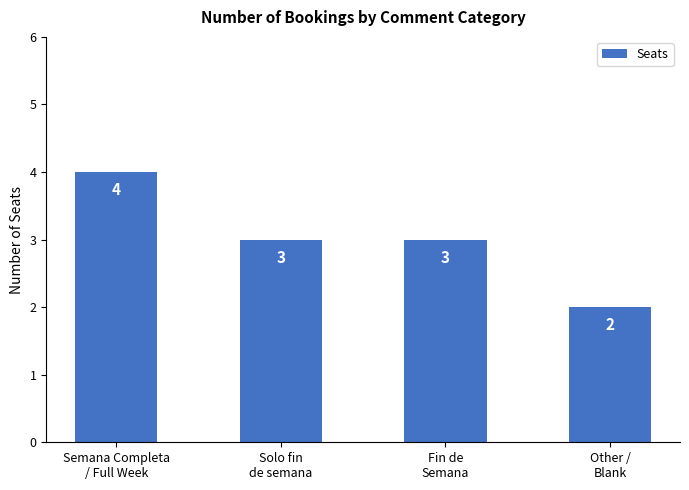

What is the smallest value displayed?

2